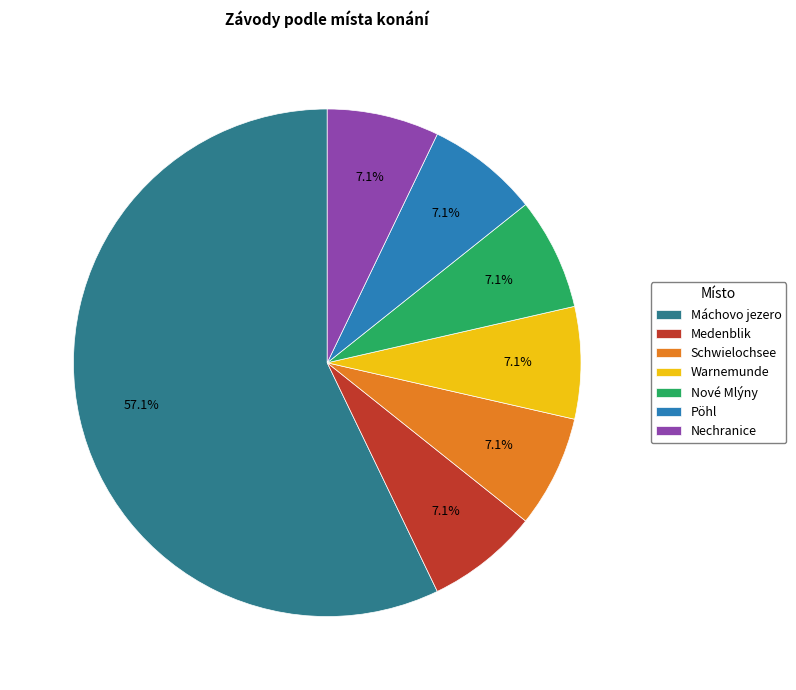

To the nearest percent, what portion does Pöhl represent?

7%